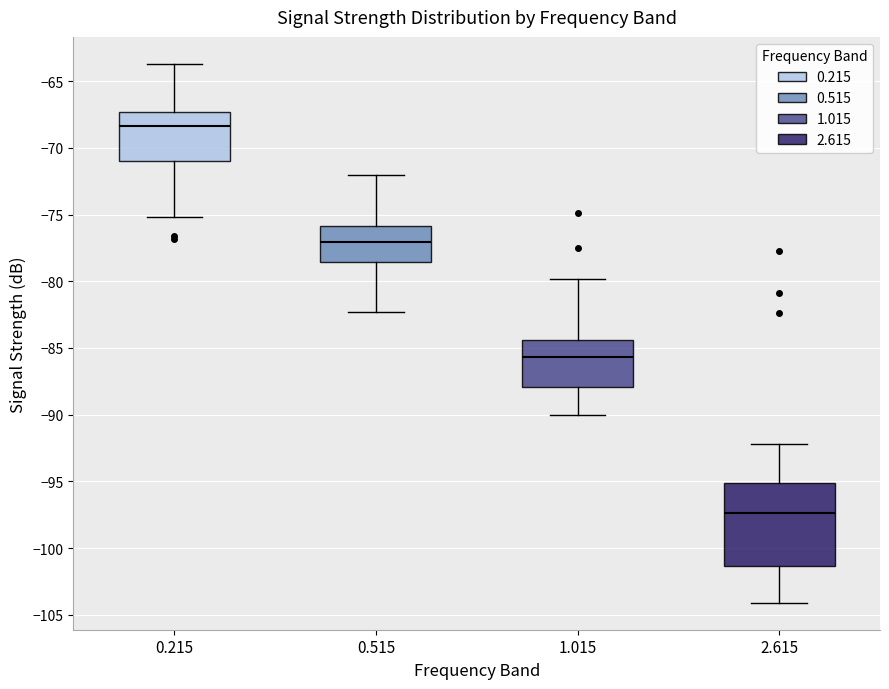

Which box's median line is the lowest?

2.615